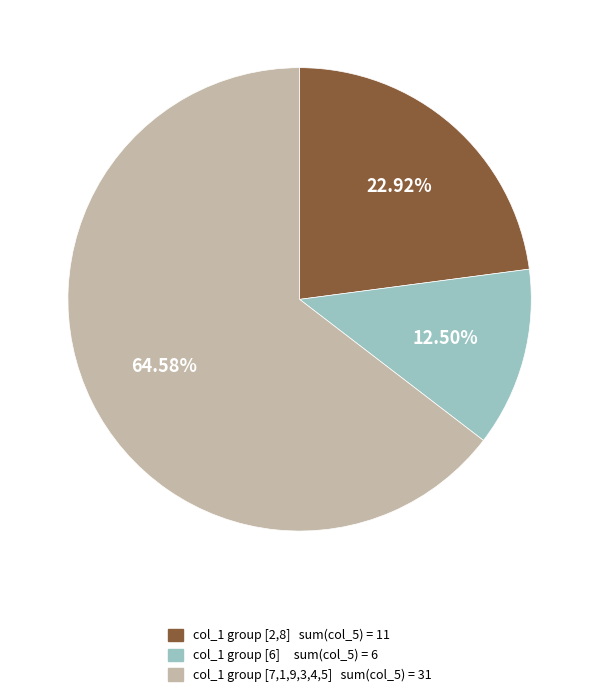

Rank the categories by value from highest to lowest.

col_1 group [7,1,9,3,4,5] sum(col_5) = 31, col_1 group [2,8] sum(col_5) = 11, col_1 group [6] sum(col_5) = 6